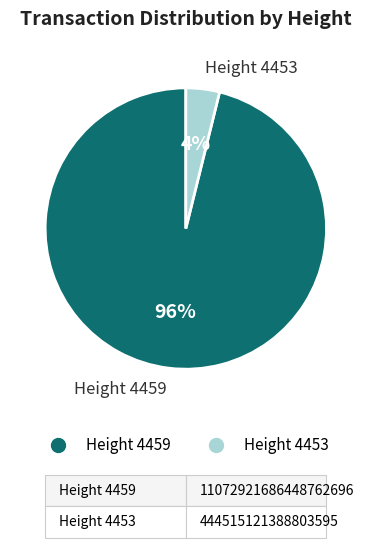

To the nearest percent, what is the difference between the largest and smallest slice percentages?

92%